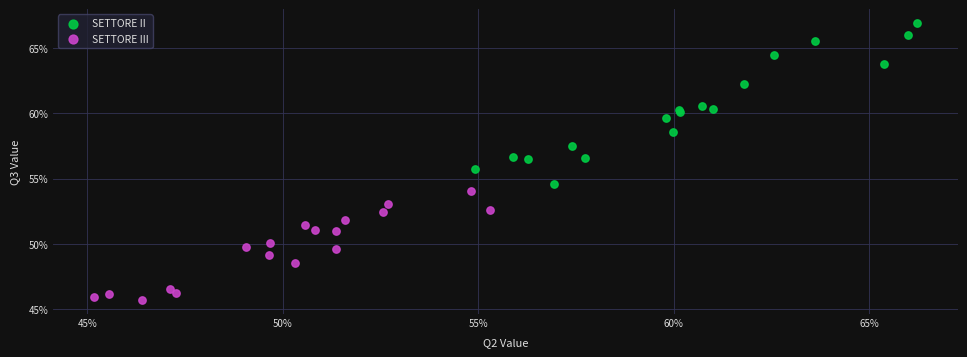

Which series reaches the minimum Y coordinate?

SETTORE III